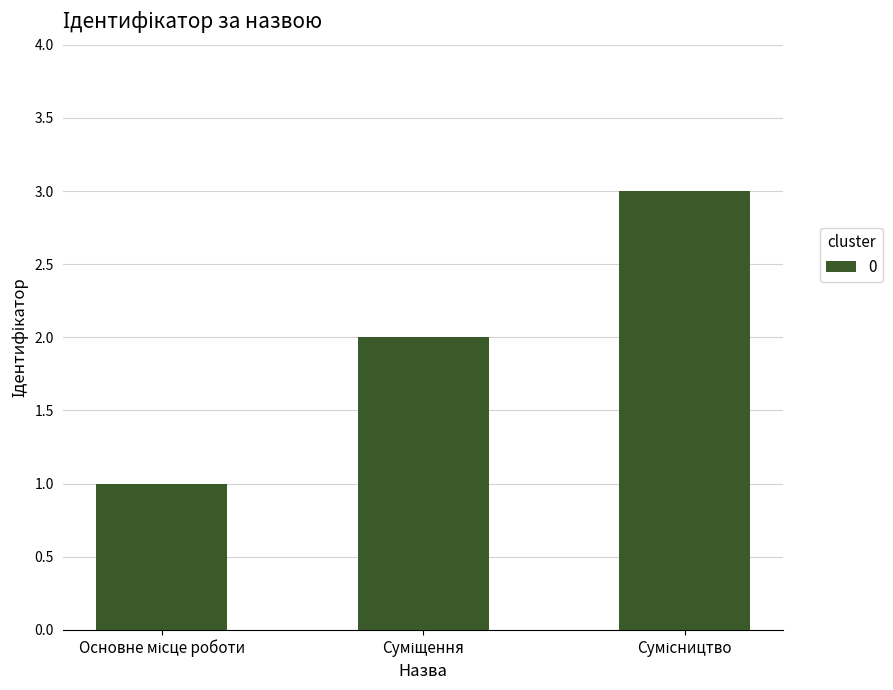

Count the values in the range 1 to 3.

3